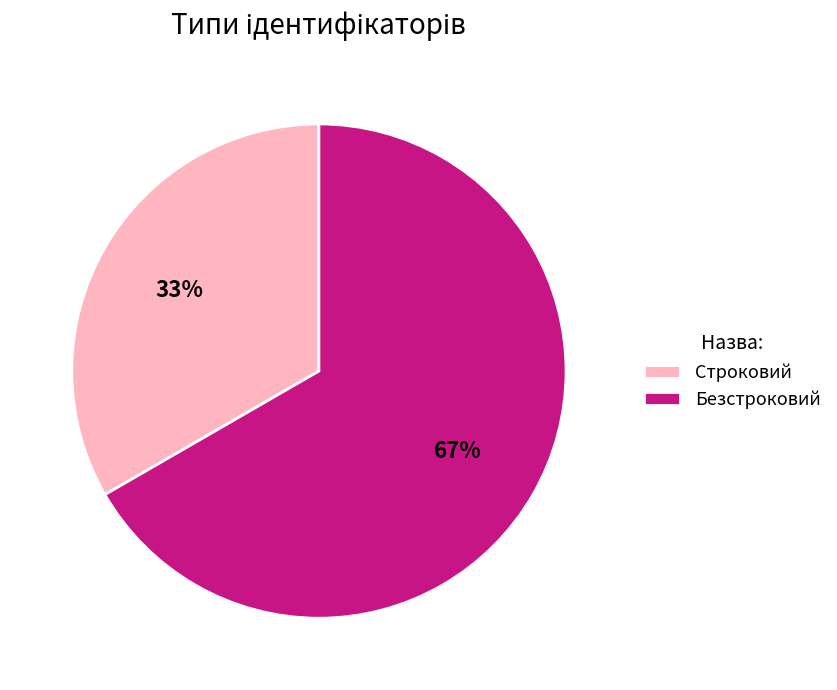

Is it true that Безстроковий is 79% of the pie?

False